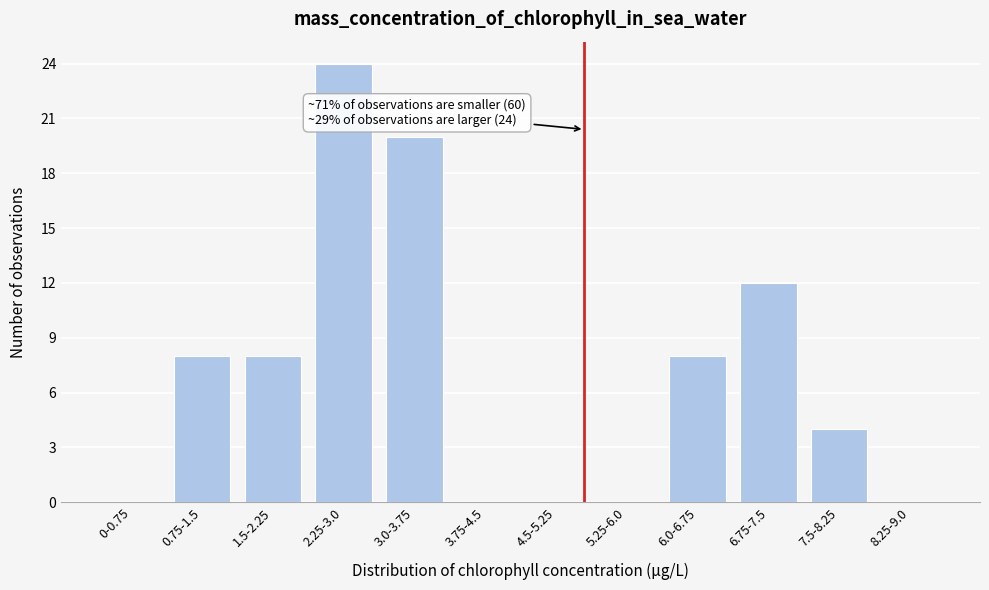

Reading left to right, extract all data points from this chart.

0-0.75=0	0.75-1.5=8	1.5-2.25=8	2.25-3.0=24	3.0-3.75=20	3.75-4.5=0	4.5-5.25=0	5.25-6.0=0	6.0-6.75=8	6.75-7.5=12	7.5-8.25=4	8.25-9.0=0